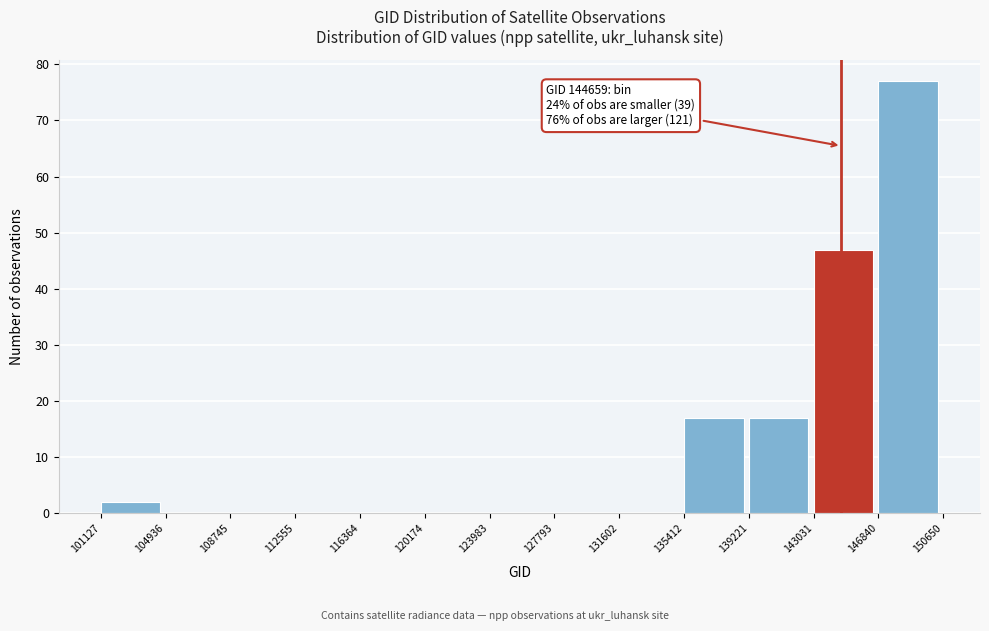

Which range on the x-axis has the tallest bar?

146840 to 150650